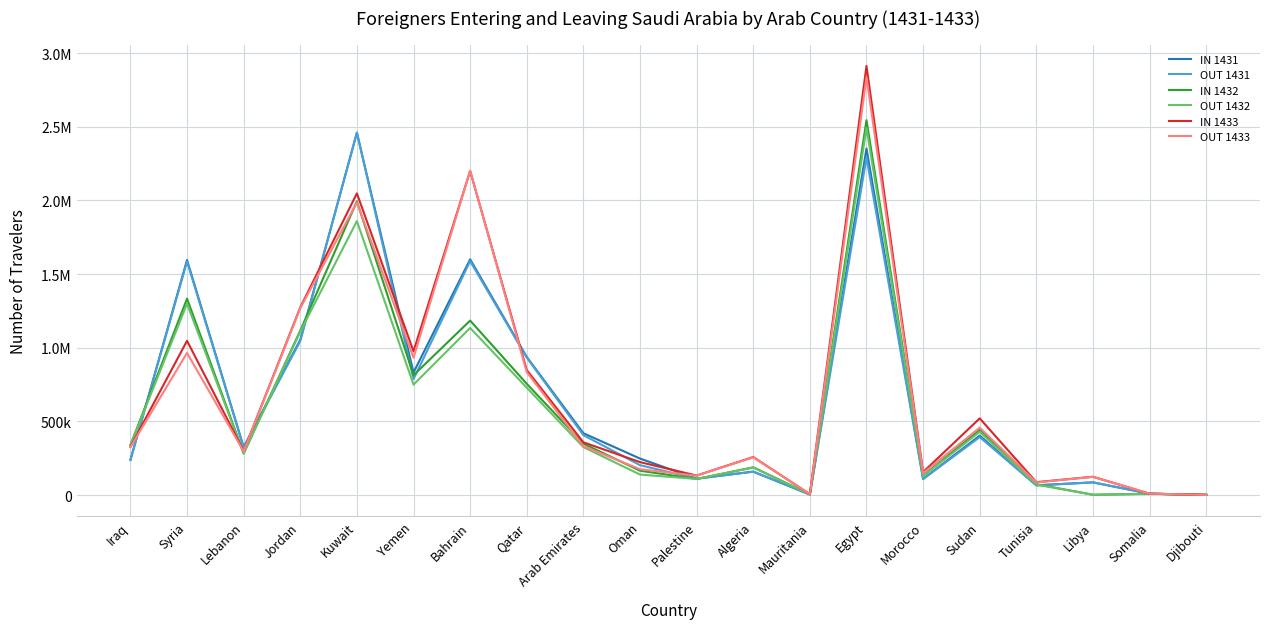

What is the label of the 7th point from the left?

Bahrain